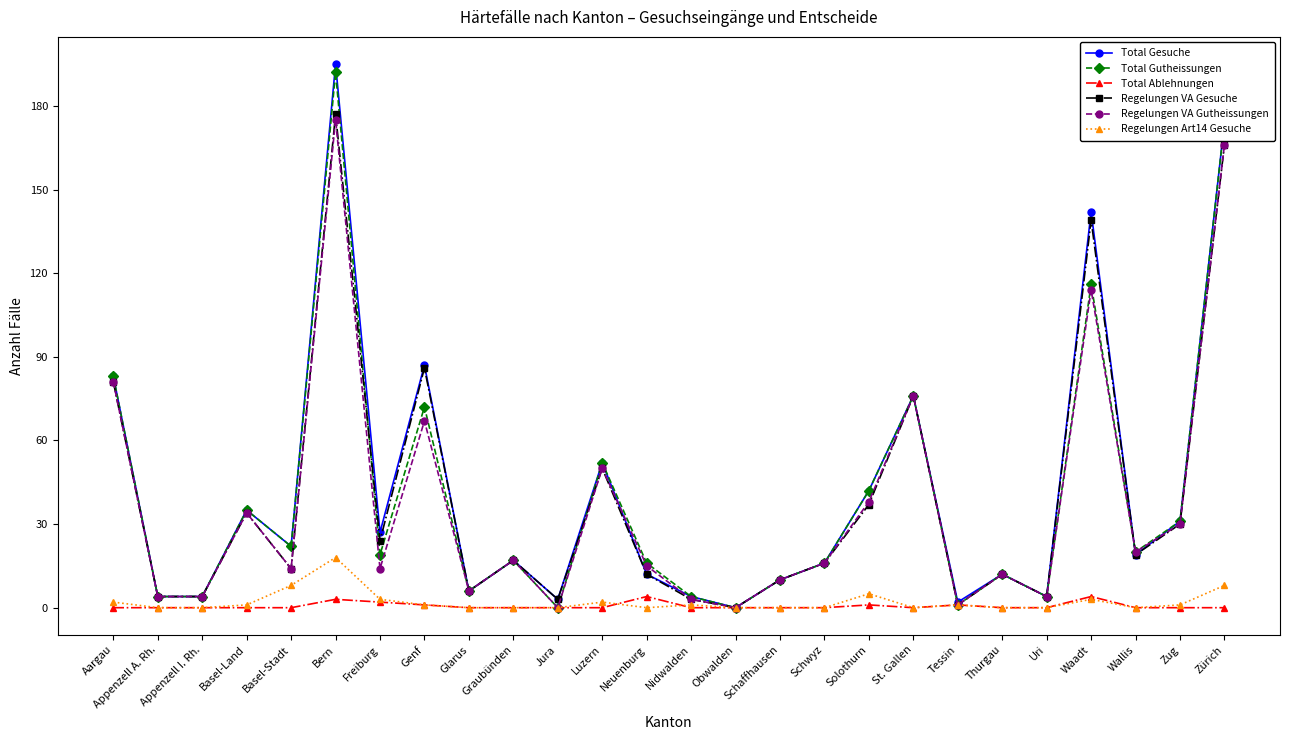

What are all the series names shown in the legend?

Total Gesuche, Total Gutheissungen, Total Ablehnungen, Regelungen VA Gesuche, Regelungen VA Gutheissungen, Regelungen Art14 Gesuche